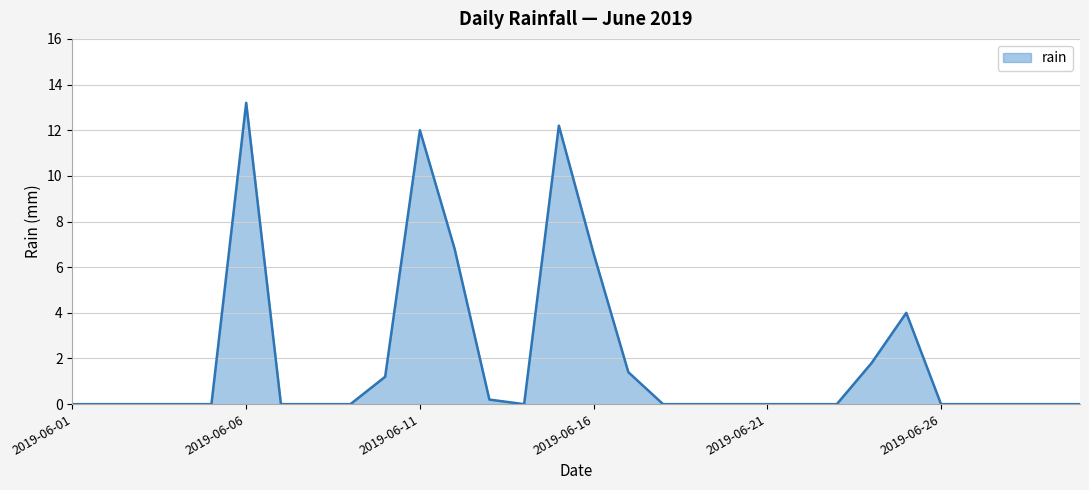

What is the difference between the maximum and minimum values?

13.2